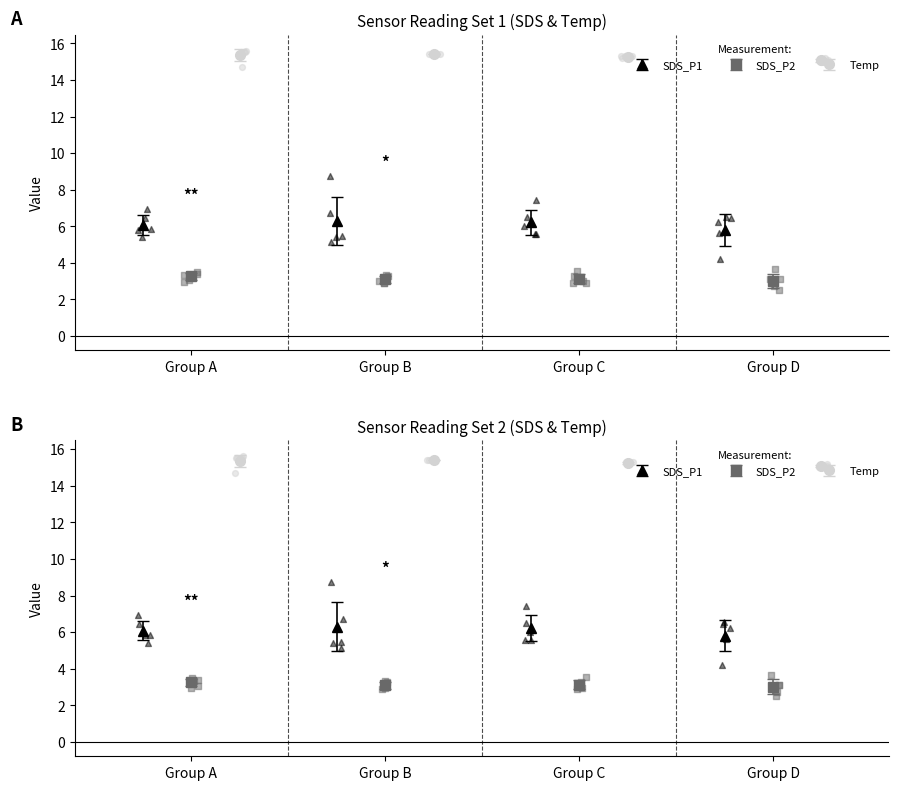

Is the value of Temp at 00:11 greater than the value of SDS_P1 at 00:43?

Yes